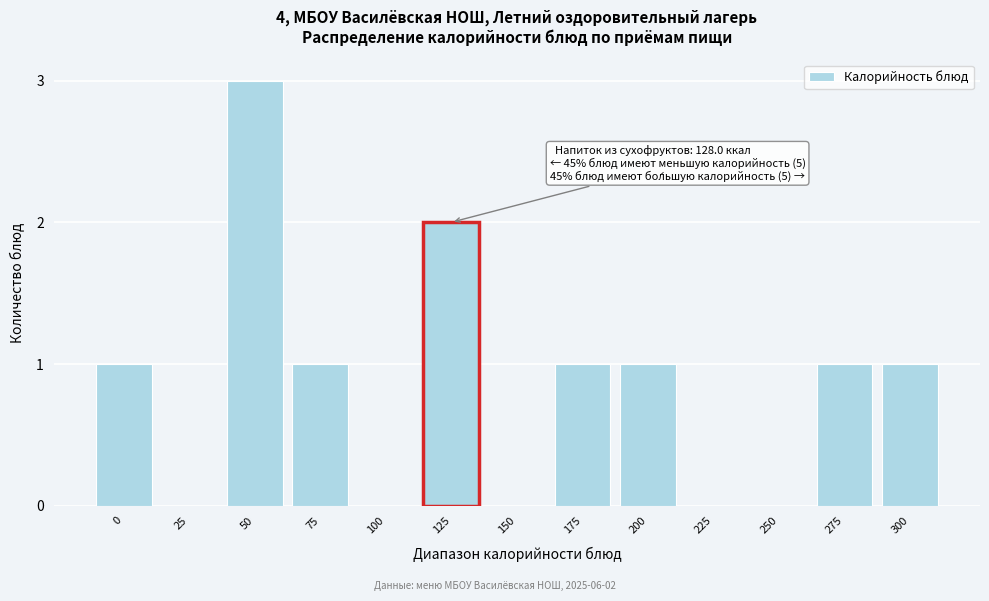

Reading right to left, what are all the values shown in this chart?

300=1	275=1	250=0	225=0	200=1	175=1	150=0	125=2	100=0	75=1	50=3	25=0	0=1